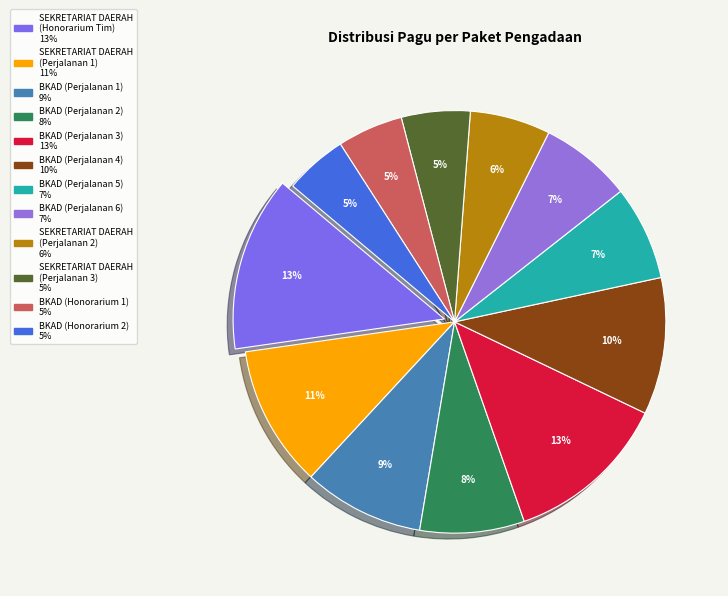

How many slices are in this pie chart?

12